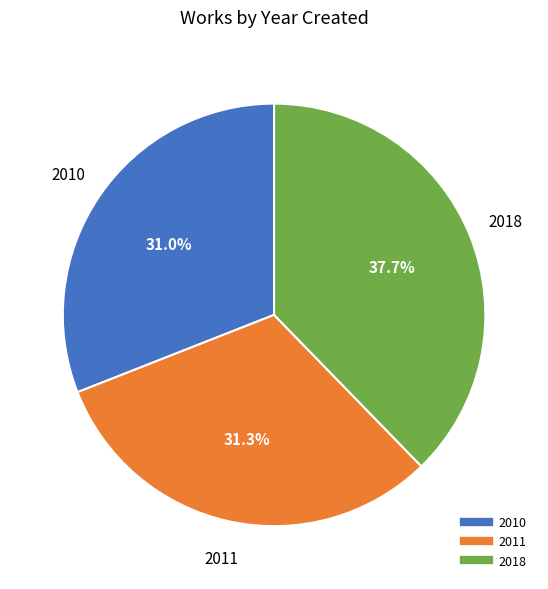

To the nearest percent, what is the average slice percentage?

33%